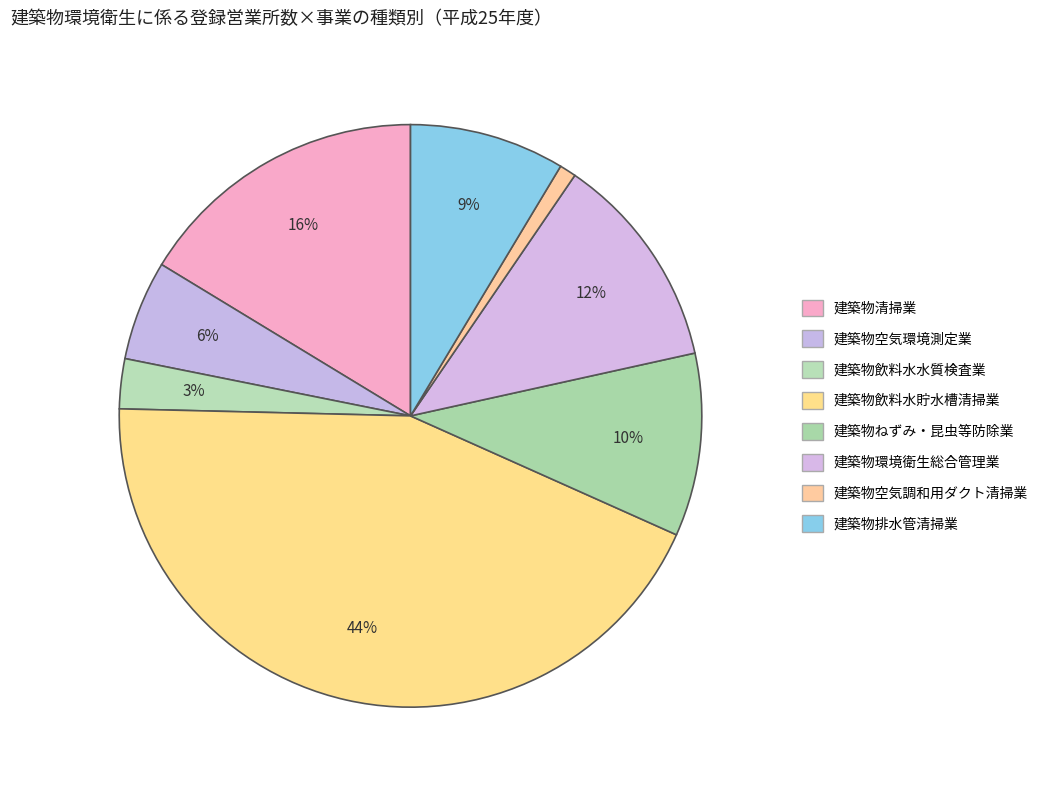

Count the number of slices in the pie.

8